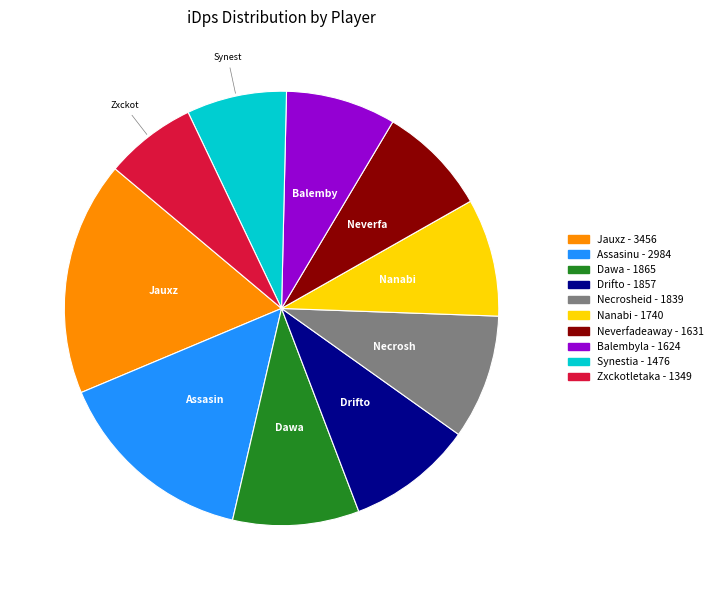

Does any single category account for the majority?

No